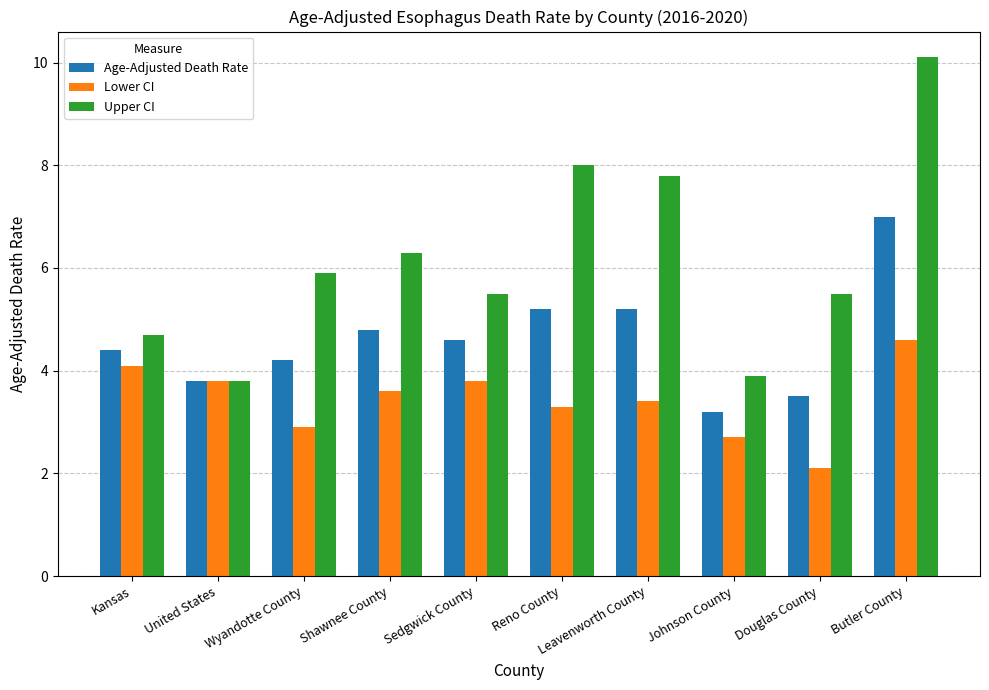

Where does the Upper CI series first go above 5?

Wyandotte County